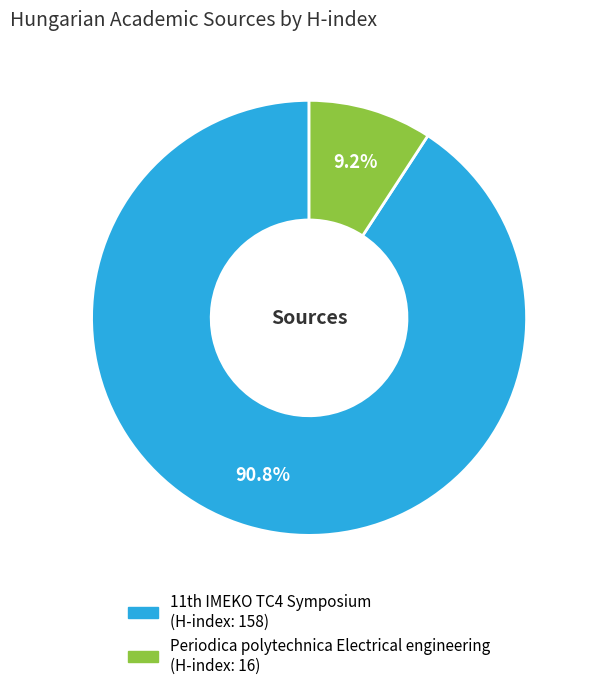

How many segments does this pie chart have?

2